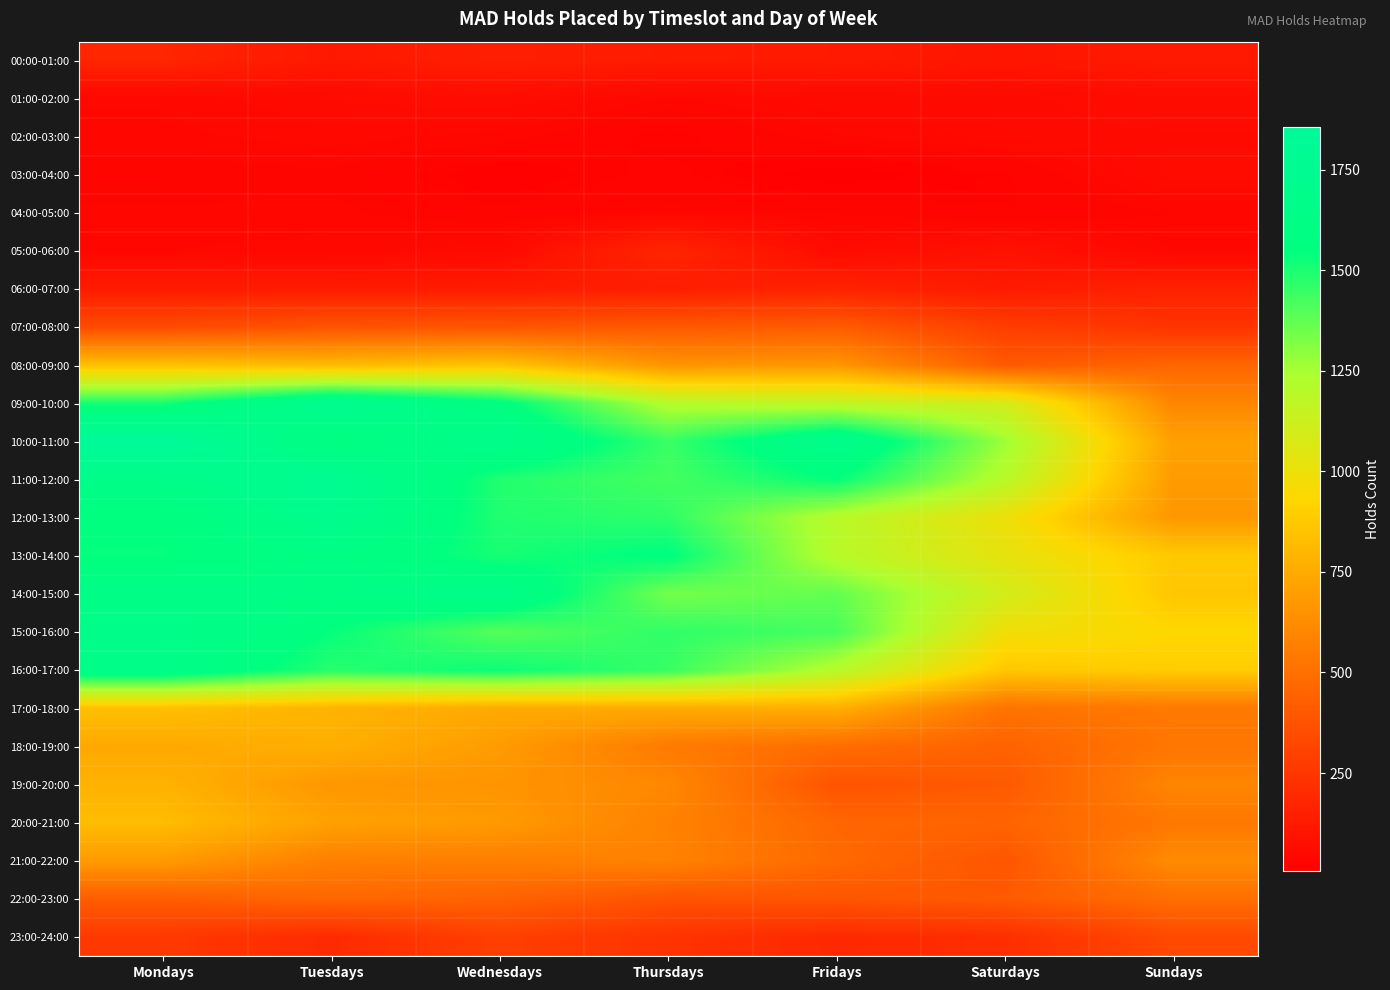

What is the total value across all series at Fridays?

15515